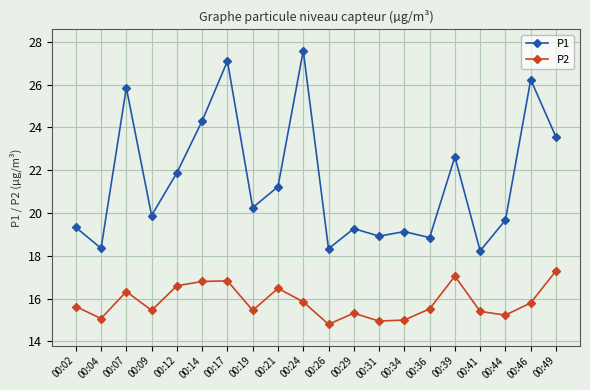

The P1 series shows 26.2 at 00:46. True or false?

True